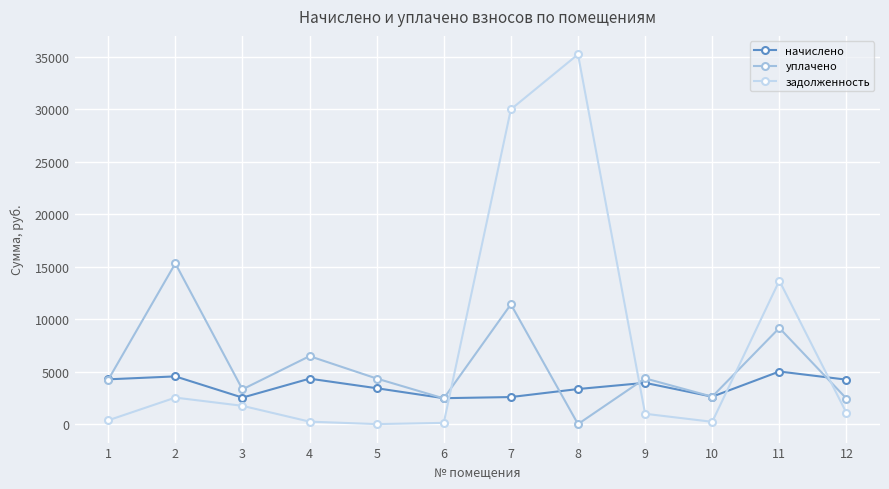

Which series ends up on top after the final intersection of уплачено and начислено?

начислено